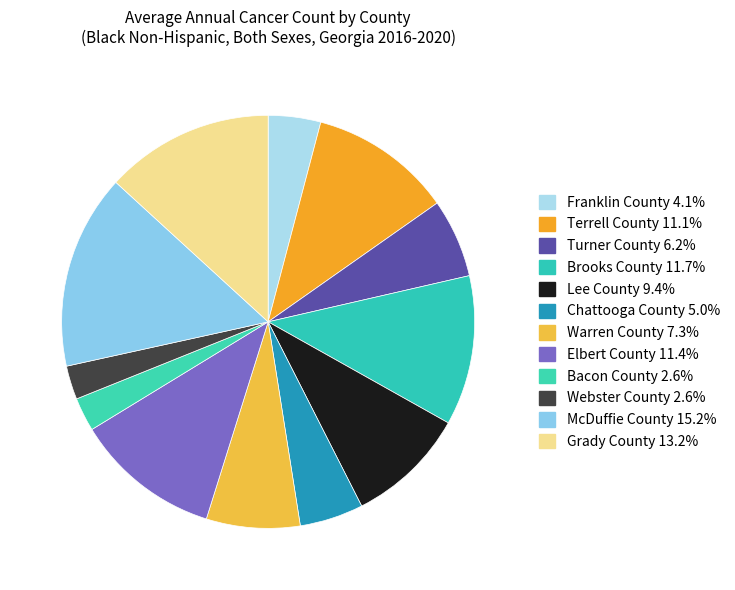

To the nearest percent, what is the difference between the Lee County and Grady County slice percentages?

4%